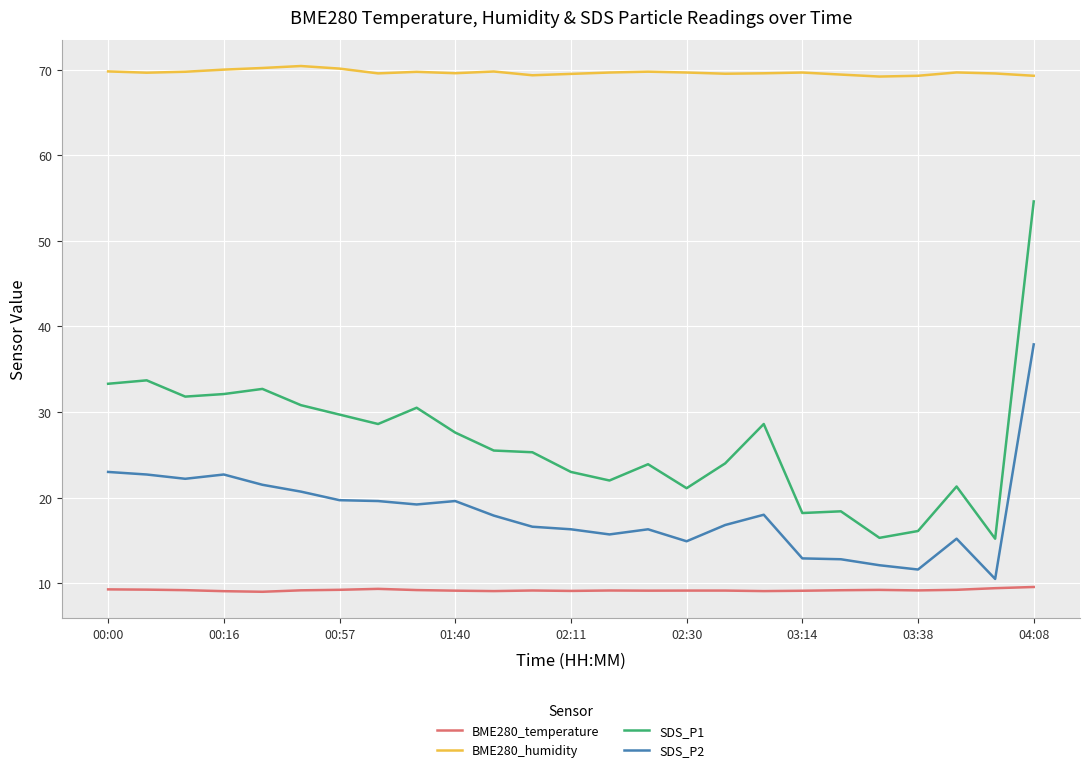

Count the number of data series in this chart.

4